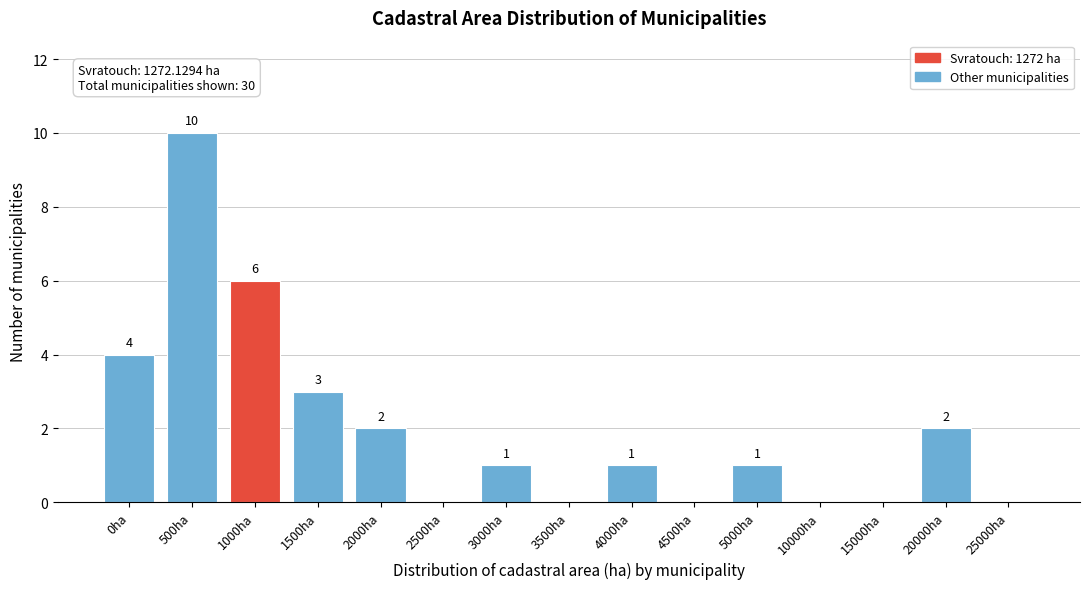

Reading right to left, list all the values displayed in this chart.

25000ha=0	20000ha=2	15000ha=0	10000ha=0	5000ha=1	4500ha=0	4000ha=1	3500ha=0	3000ha=1	2500ha=0	2000ha=2	1500ha=3	1000ha=6	500ha=10	0ha=4